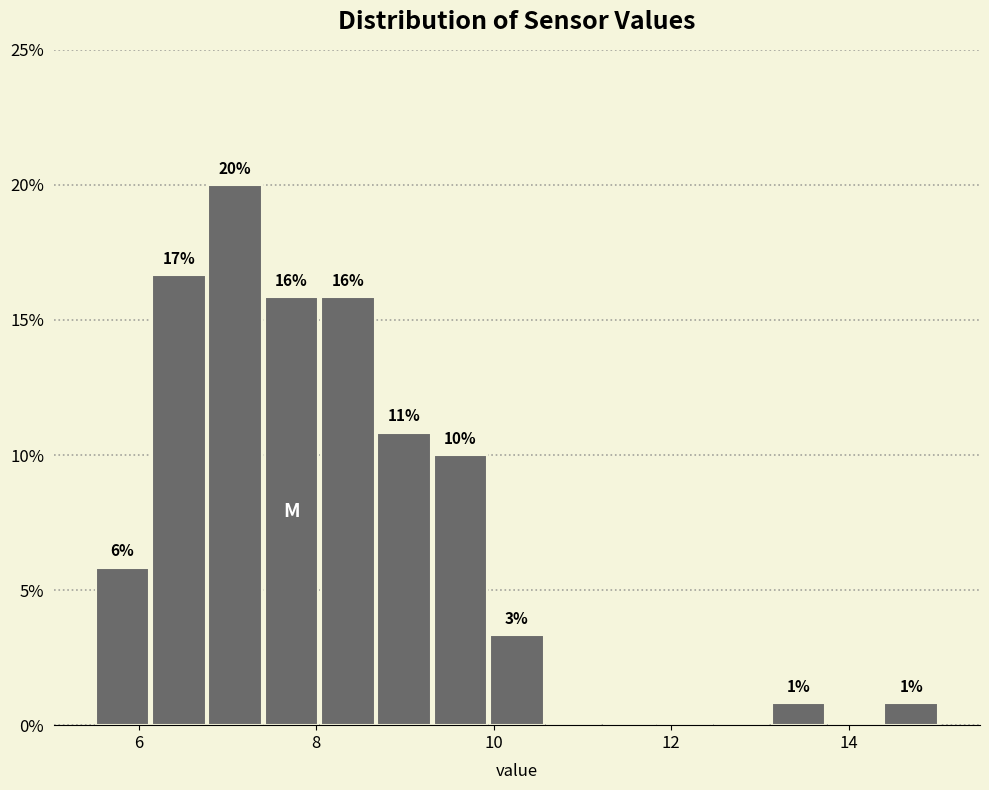

Read against the x-axis, roughly where is the centre of the tallest bar?

7.0